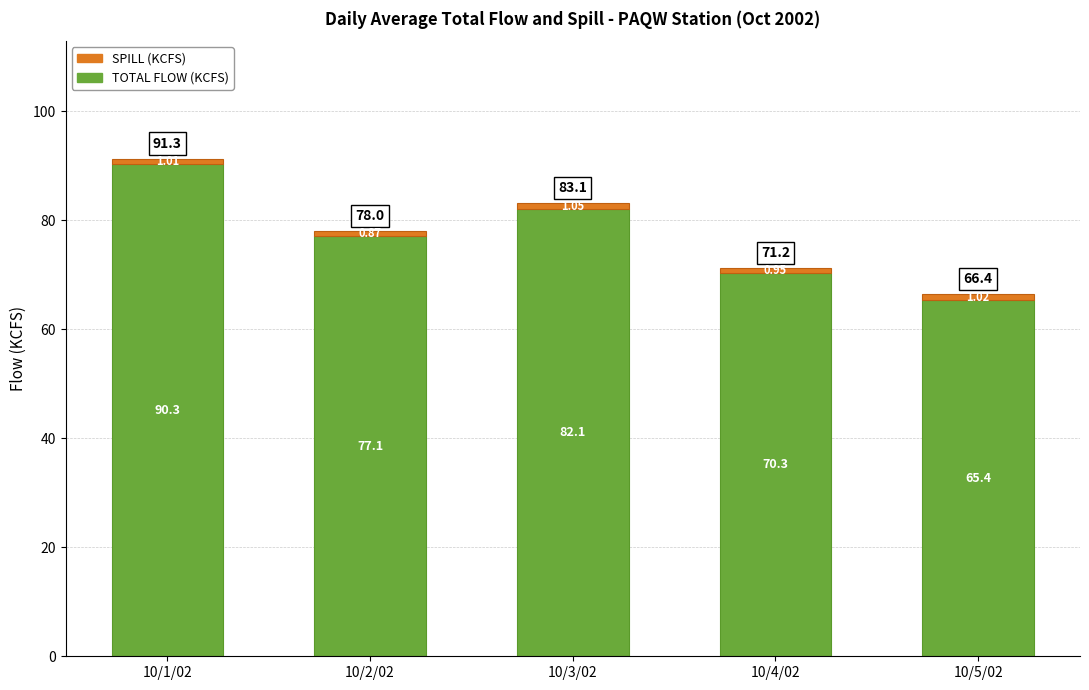

What is the sum of all TOTAL FLOW (KCFS) values?

385.2